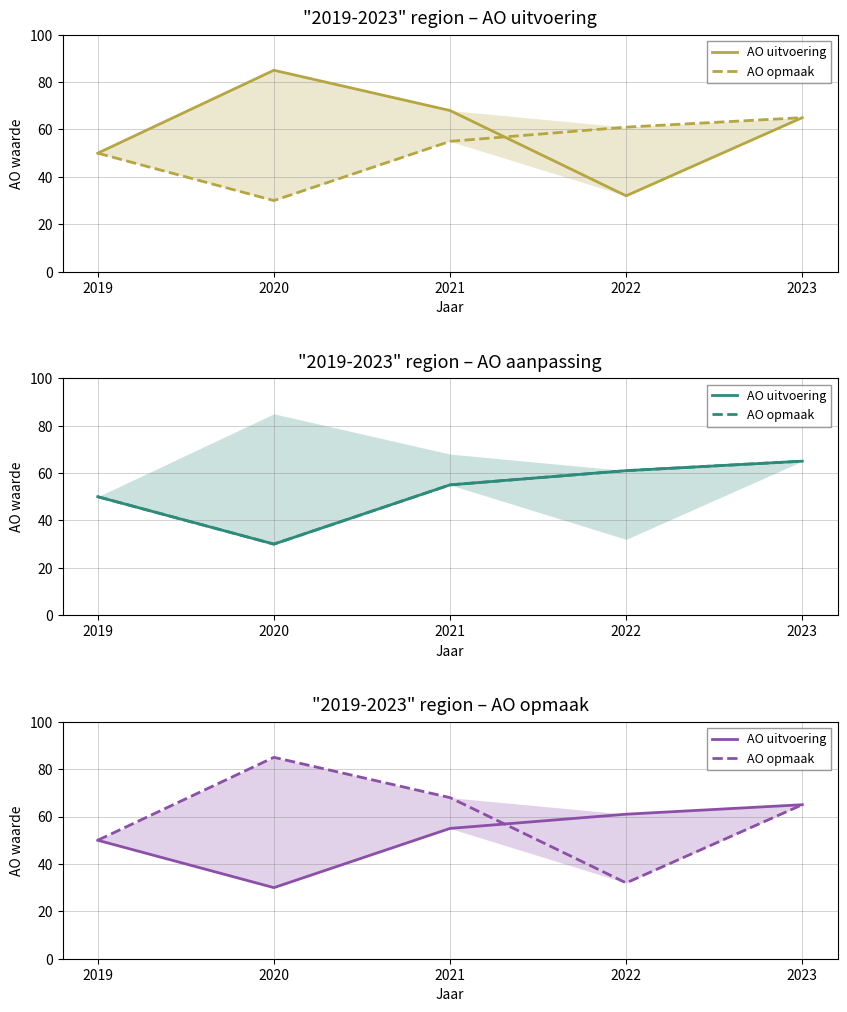

After their last crossing, which series has the higher values: AO uitvoering or AO opmaak?

AO uitvoering